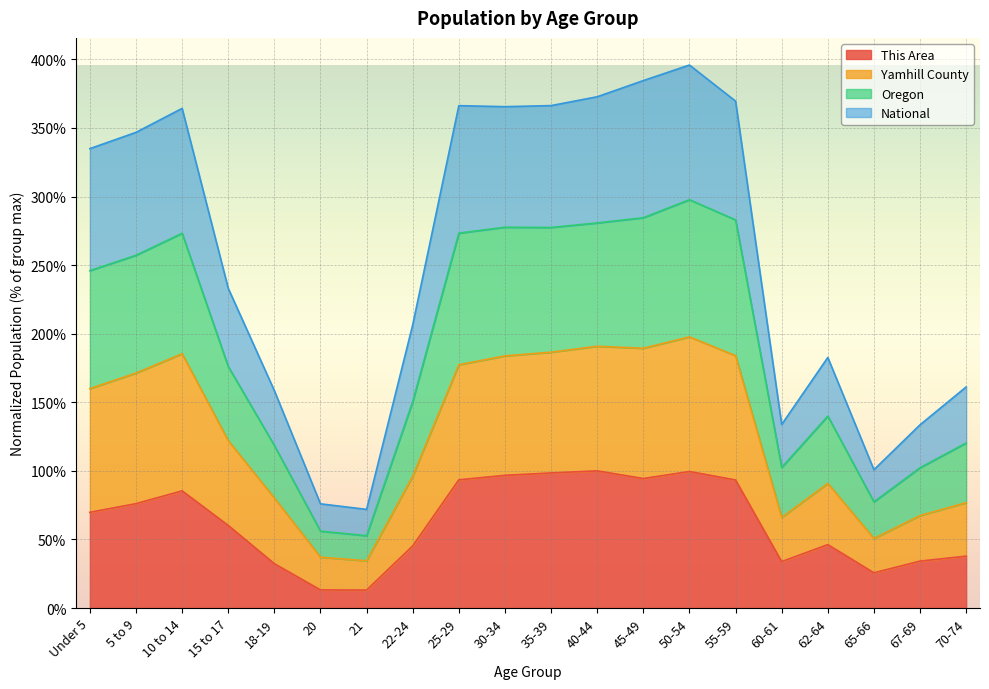

Rank the series by their maximum value, from lowest to highest.

This Area, National, Oregon, Yamhill County